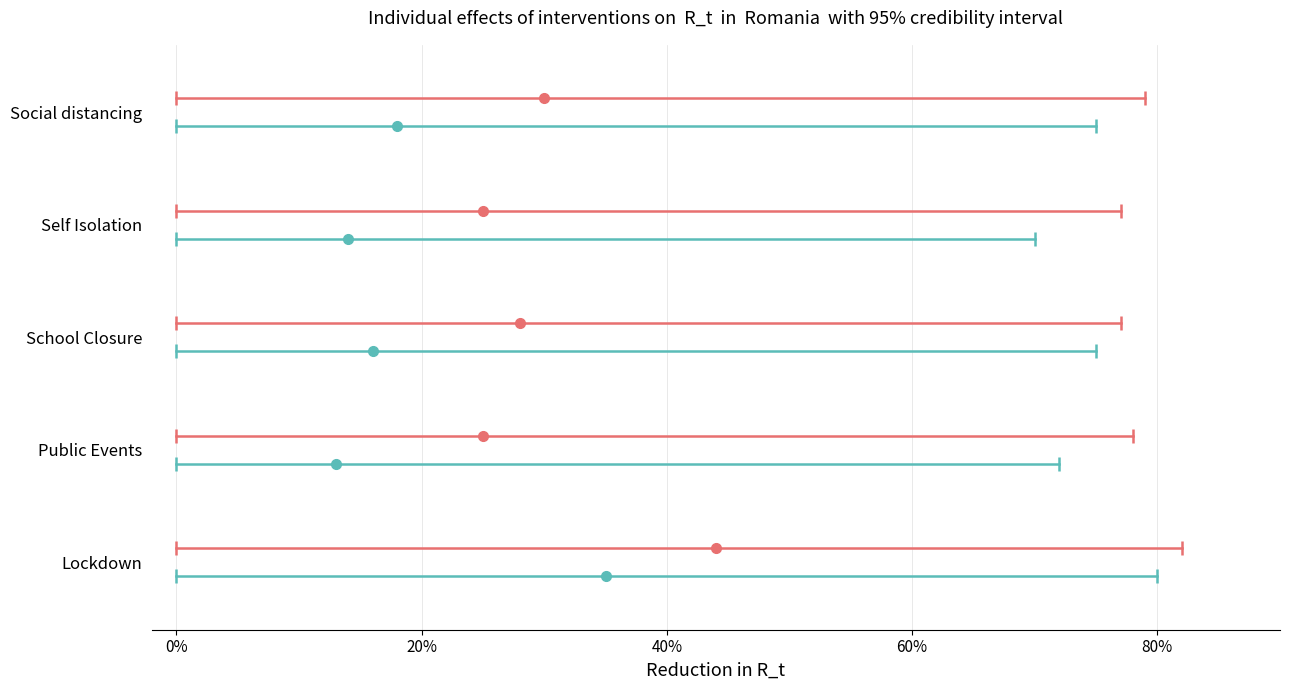

How many distinct data groups are displayed?

2